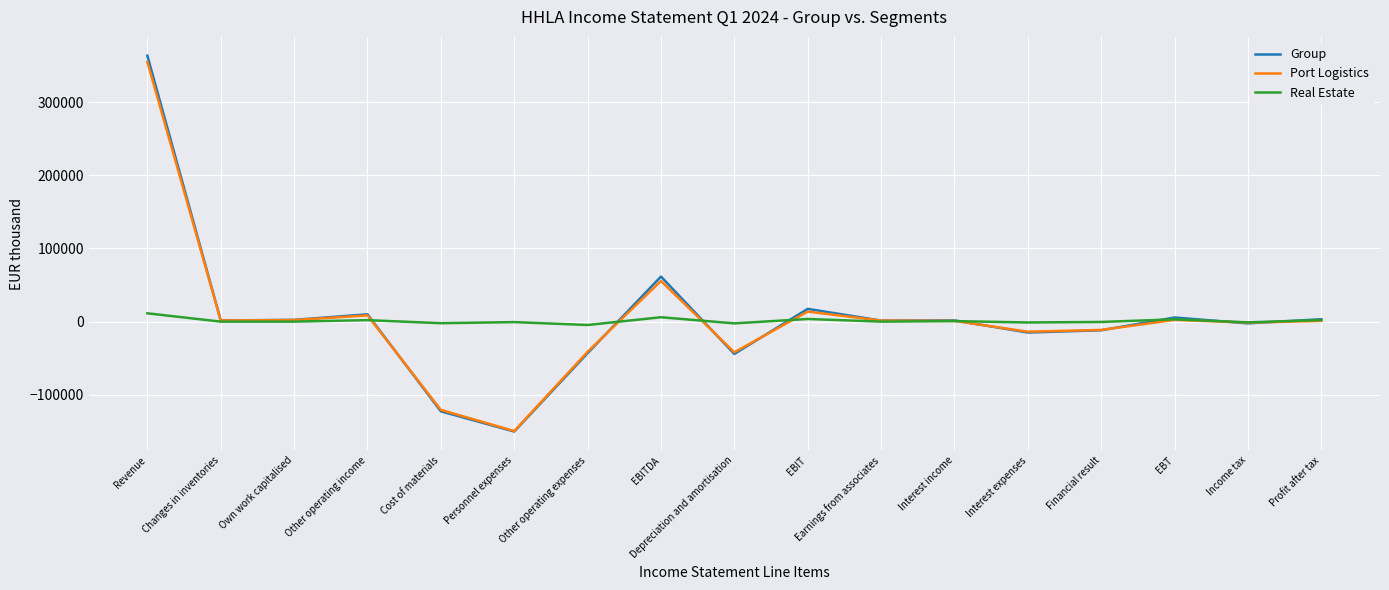

At which category is the sum across all series the highest?

Revenue